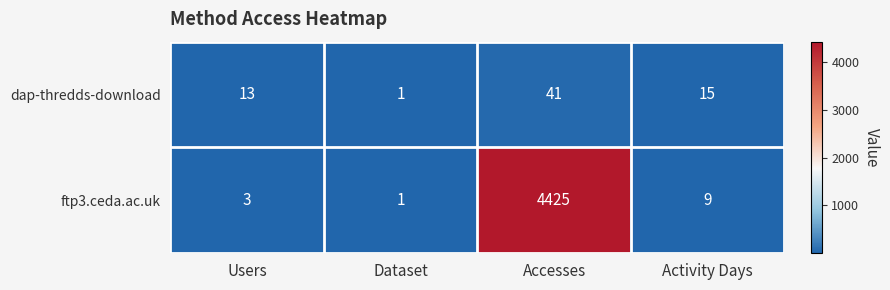

Between Users and Activity Days, which series saw the biggest shift?

ftp3.ceda.ac.uk